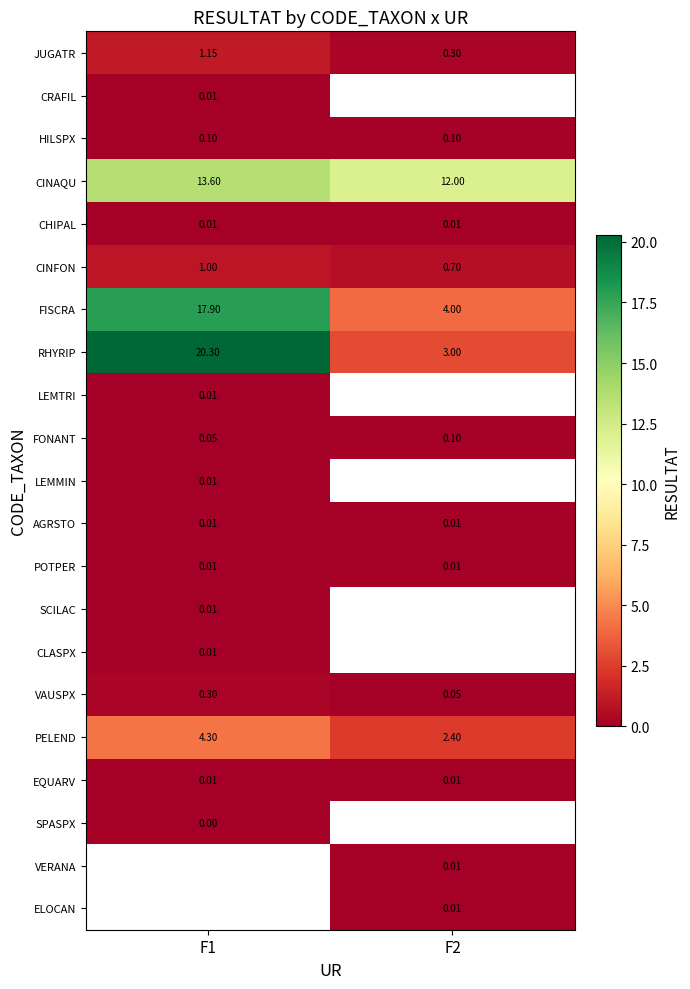

How many distinct data groups are displayed?

21